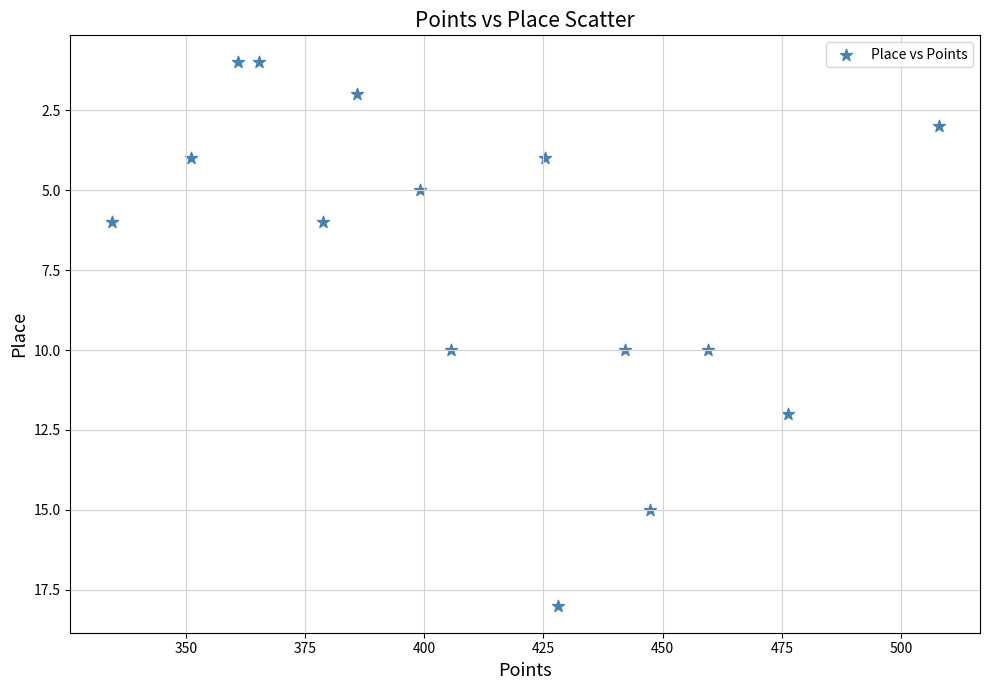

What is the range of Y values (max minus min)?

17